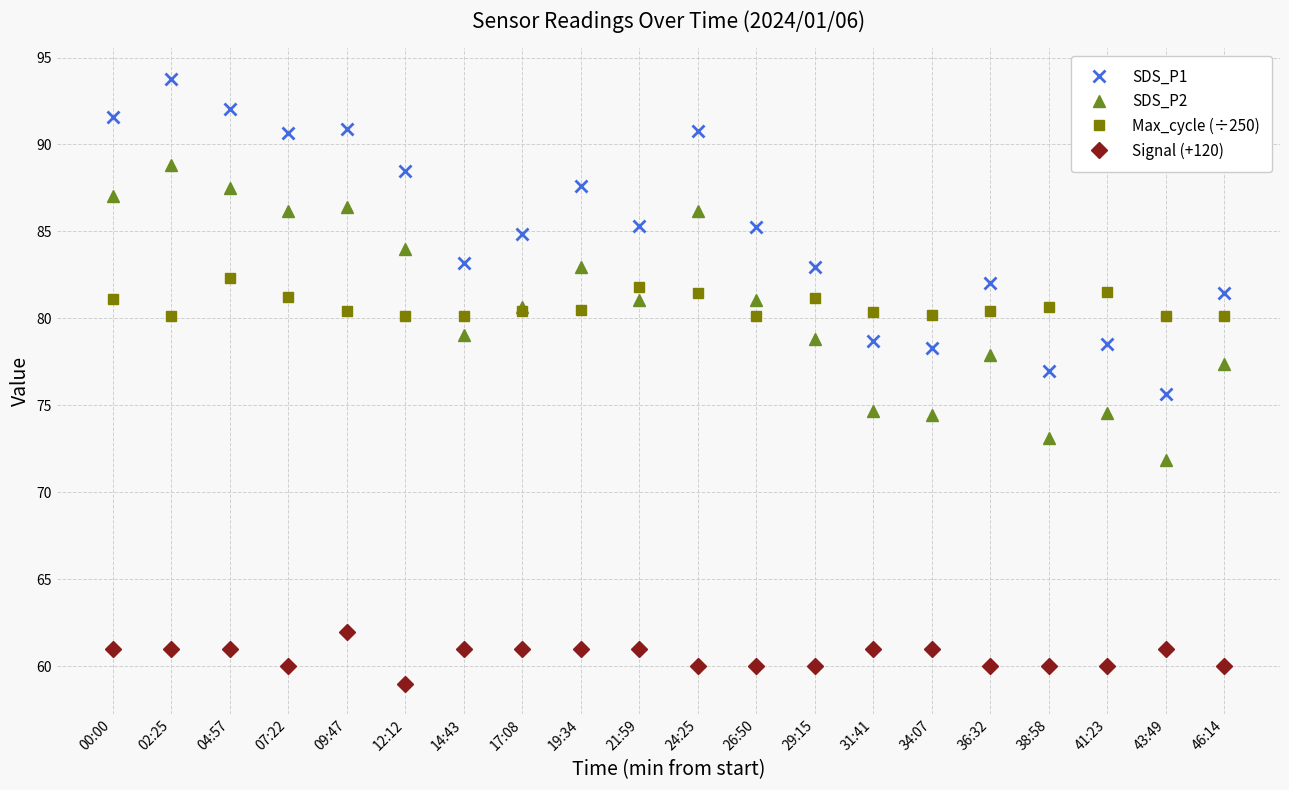

Where do Max_cycle (÷250) and SDS_P1 first cross each other?

29:15 and 31:41